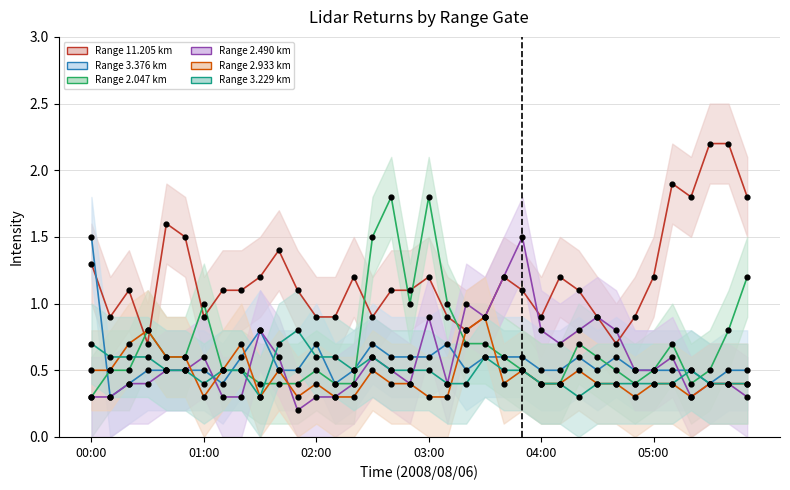

Which series reaches the maximum Y coordinate?

11.205